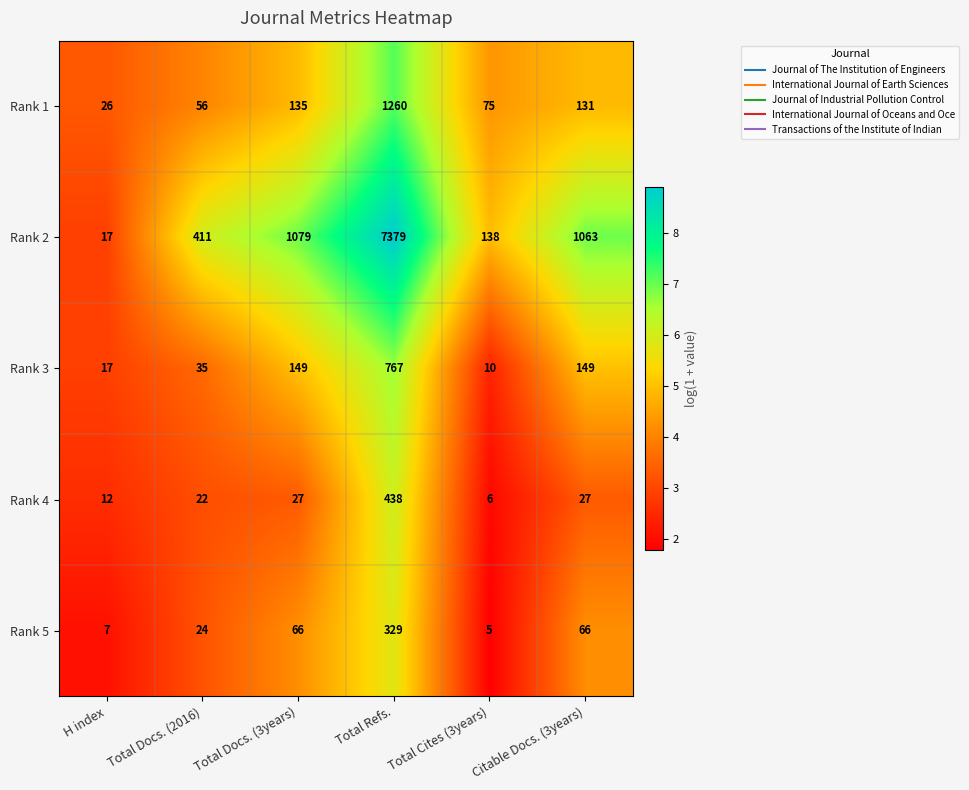

Rank the series by their maximum value, from highest to lowest.

Rank 2, Rank 1, Rank 3, Rank 4, Rank 5